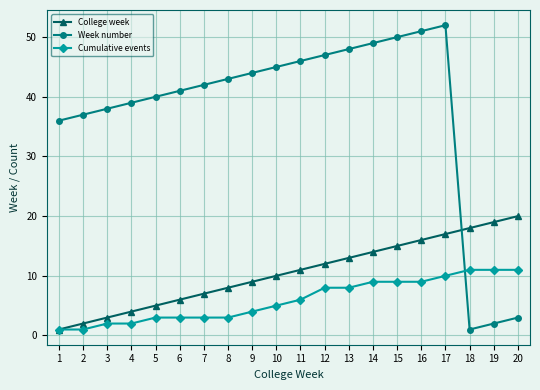

Which series has the widest spread of values?

Week number